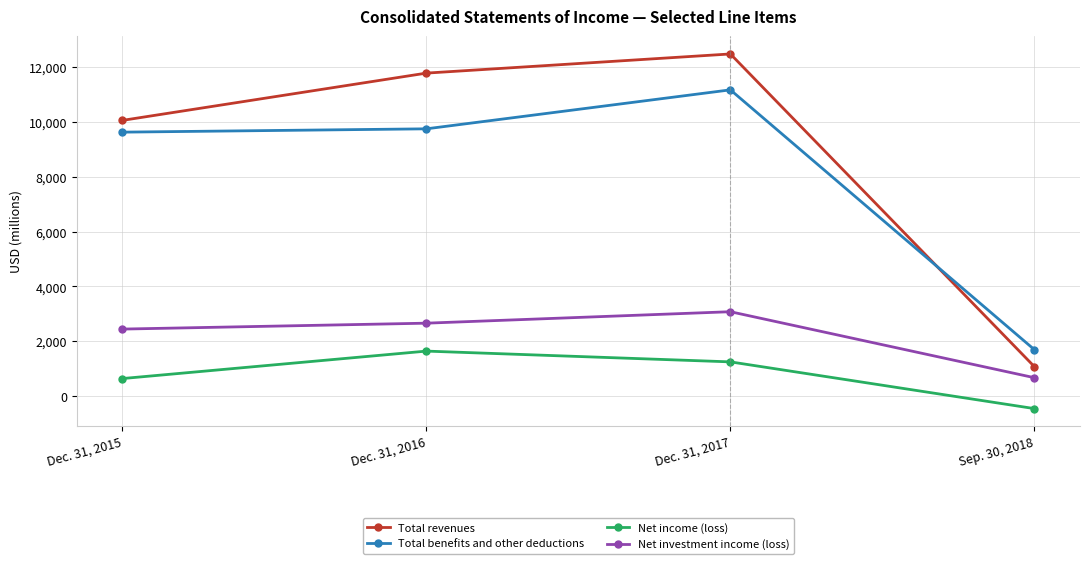

Which label corresponds to the smallest value in the chart?

Sep. 30, 2018